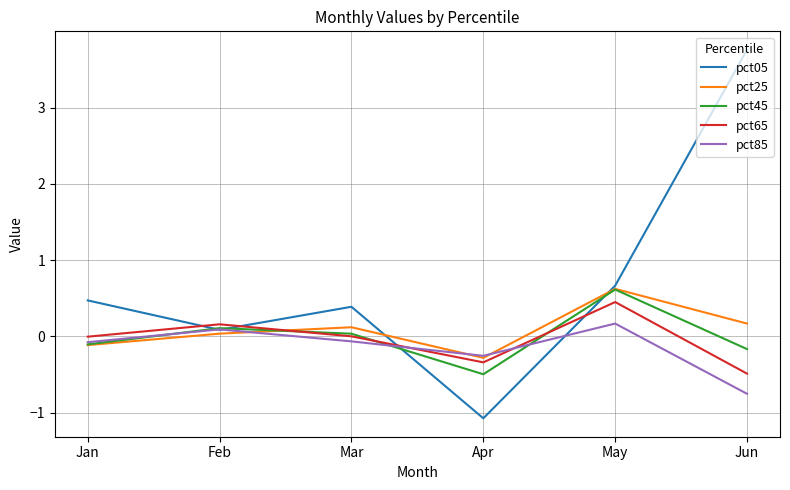

Which category has the lowest value across all series?

Apr